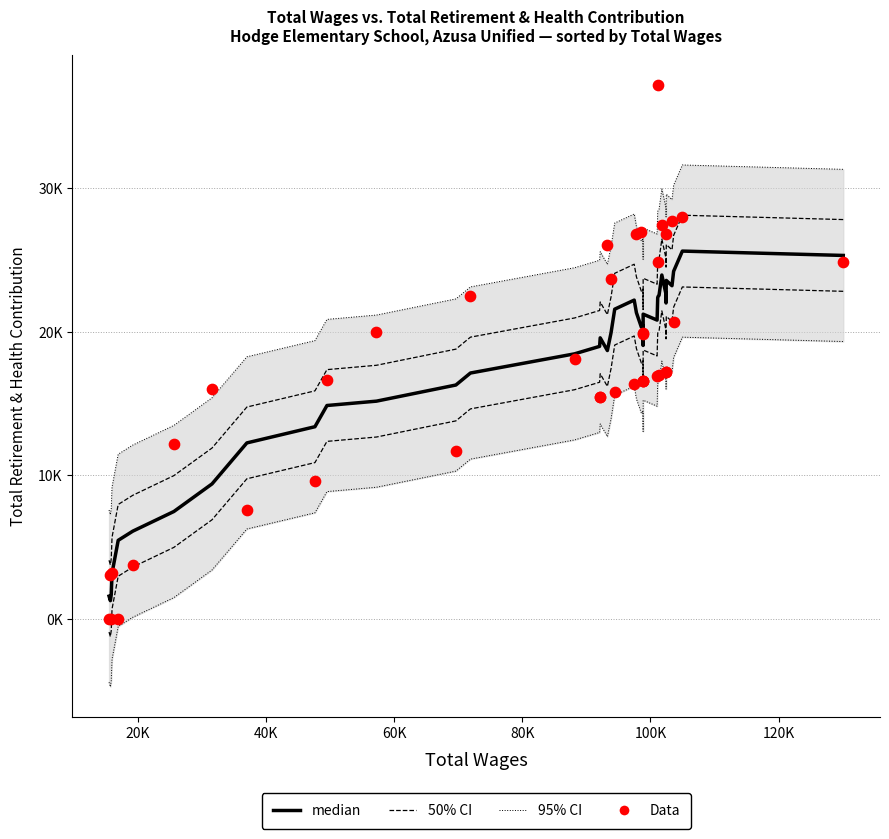

At how many categories does at least one series exceed 6019?

40